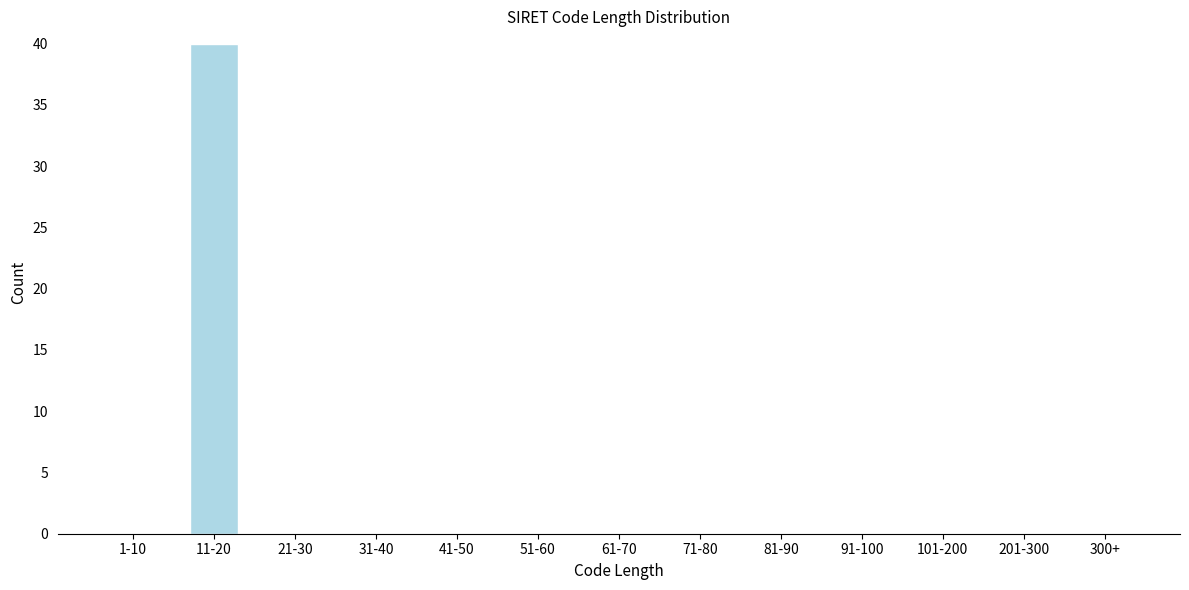

Reading left to right, what are all the values shown in this chart?

1-10=0	11-20=40	21-30=0	31-40=0	41-50=0	51-60=0	61-70=0	71-80=0	81-90=0	91-100=0	101-200=0	201-300=0	300+=0